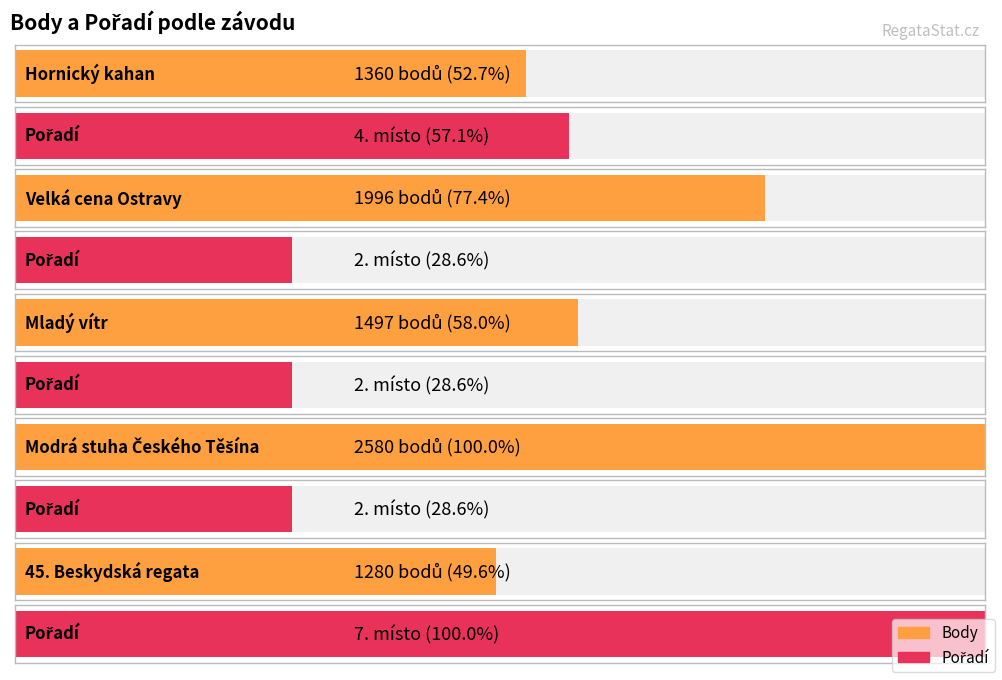

What is the label of the 5th bar from the right?

Hornický kahan